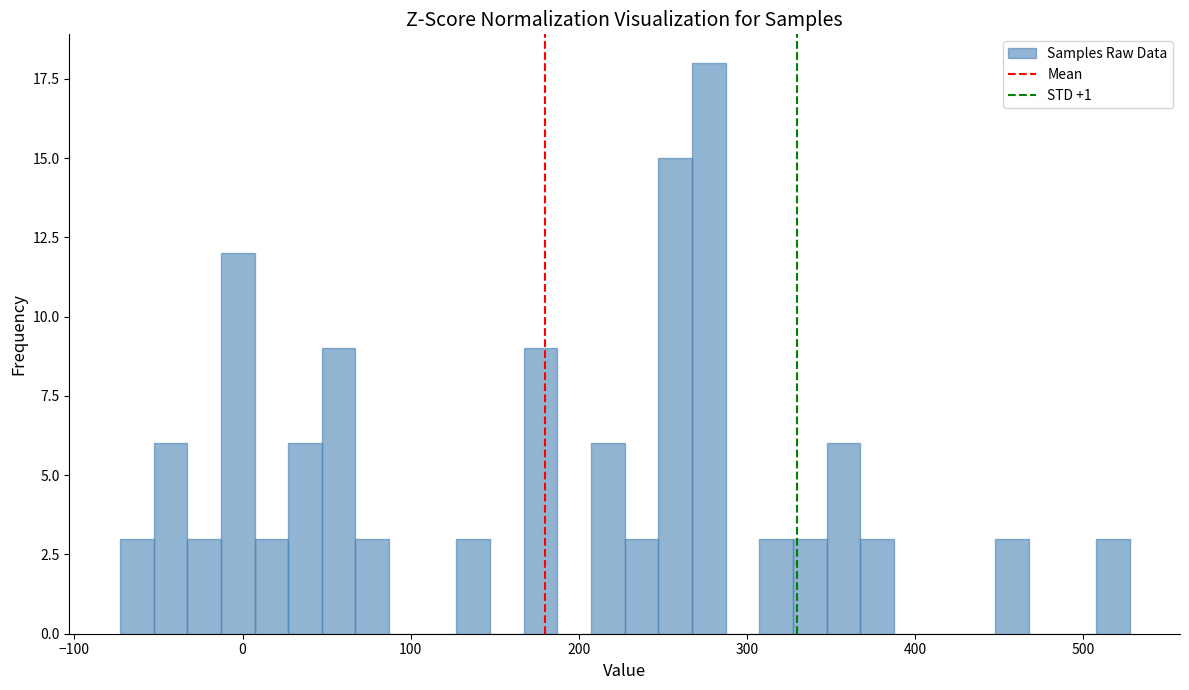

Read against the x-axis, roughly where is the centre of the tallest bar?

280